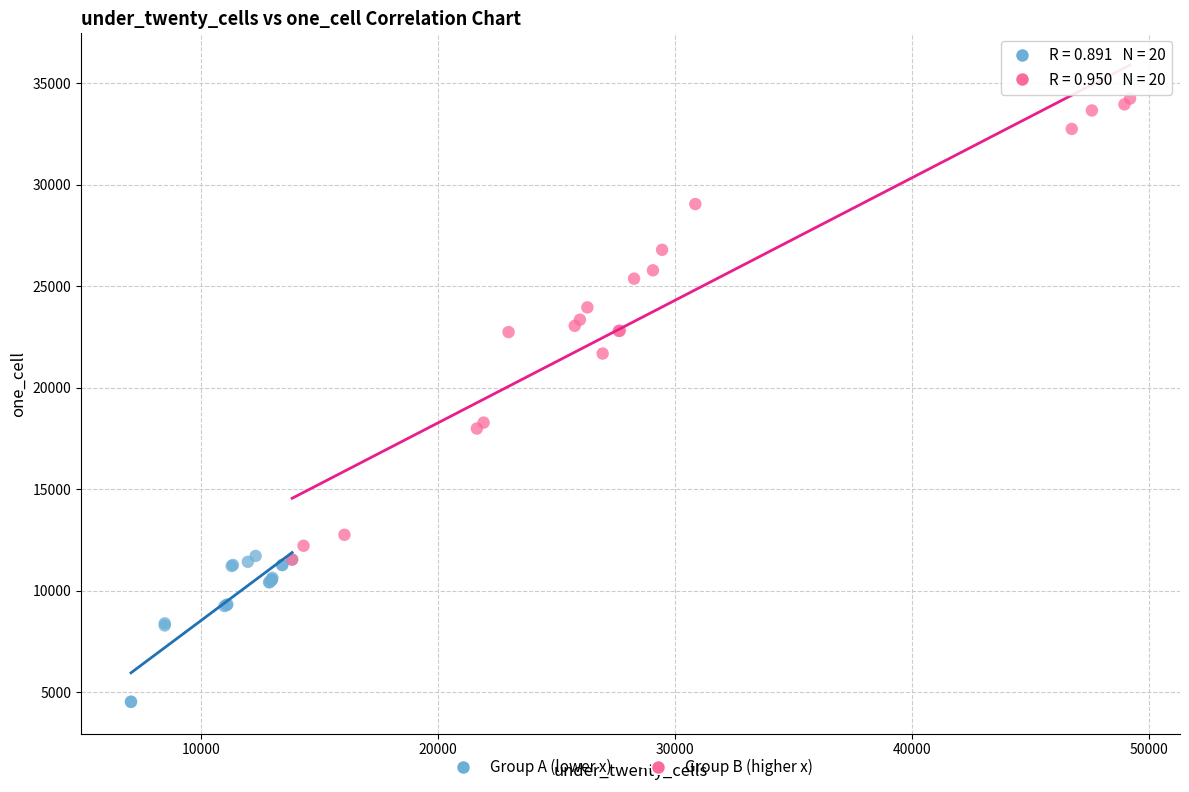

What are all the series names shown in the legend?

Group A (lower x), Group B (higher x)